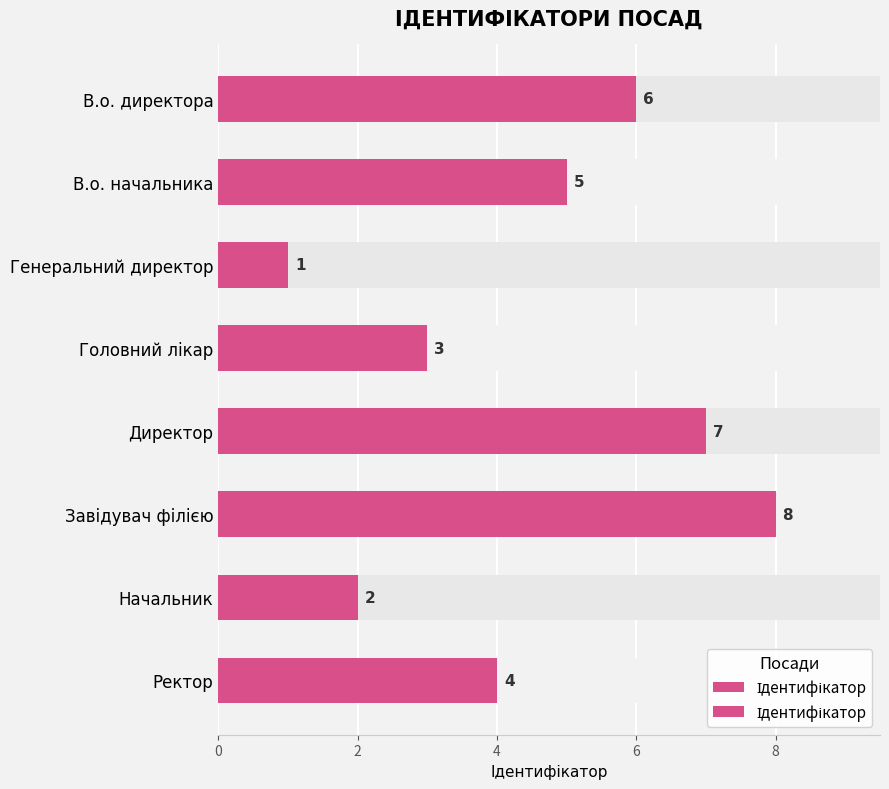

Which has a higher value, Директор or В.о. директора?

Директор